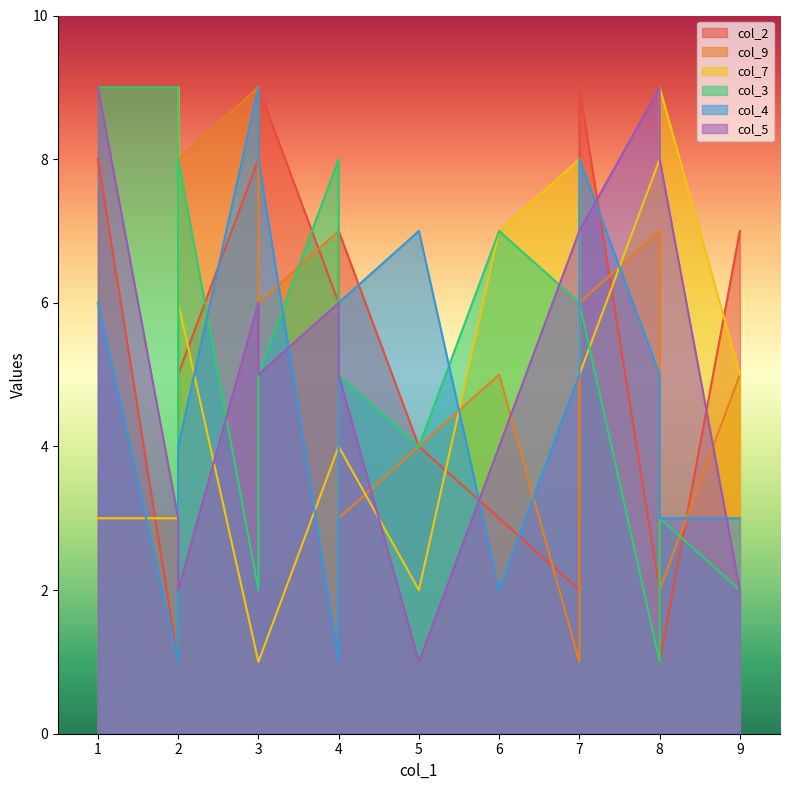

What is the maximum value for col_3?

9